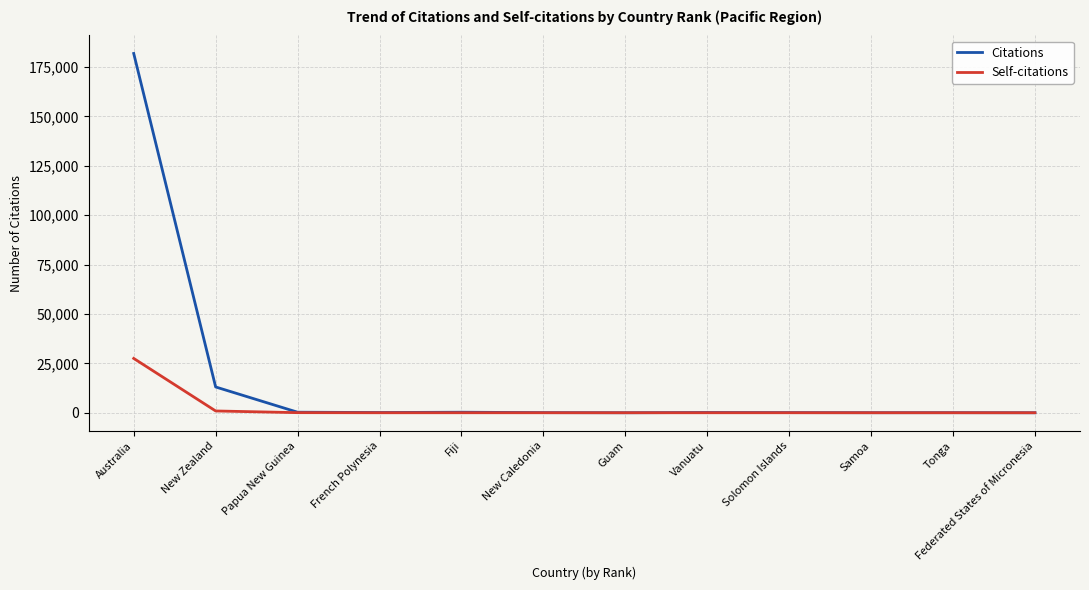

Which series has the widest spread of values?

Citations